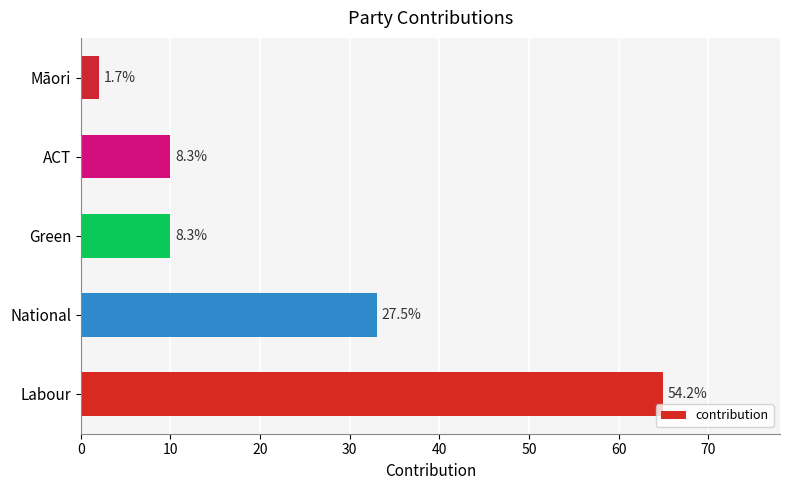

Does the chart contain any negative values?

No